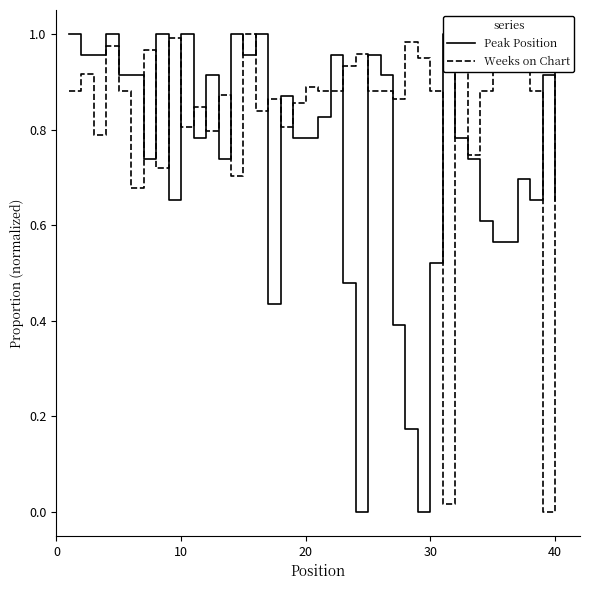

How many lines are shown in the chart?

2